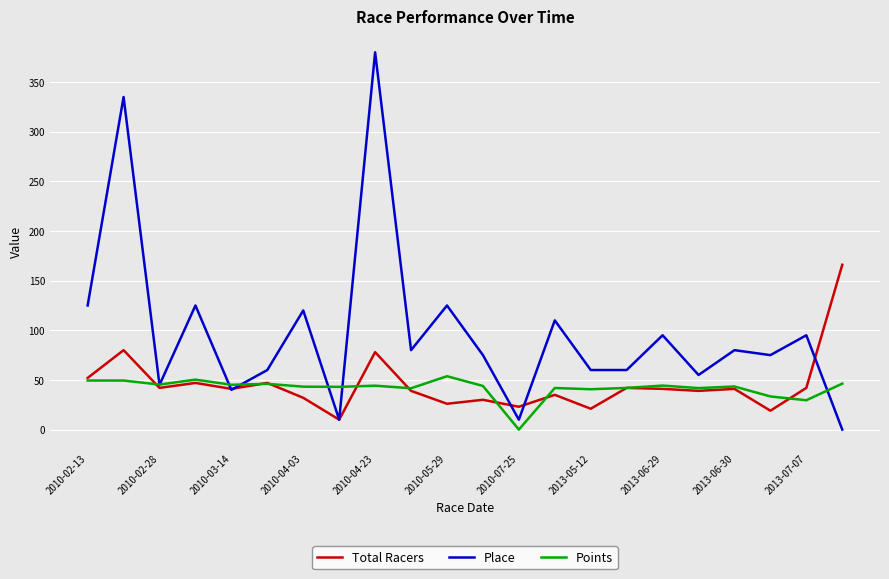

List the series in order of their peak value, highest first.

Place, Total Racers, Points